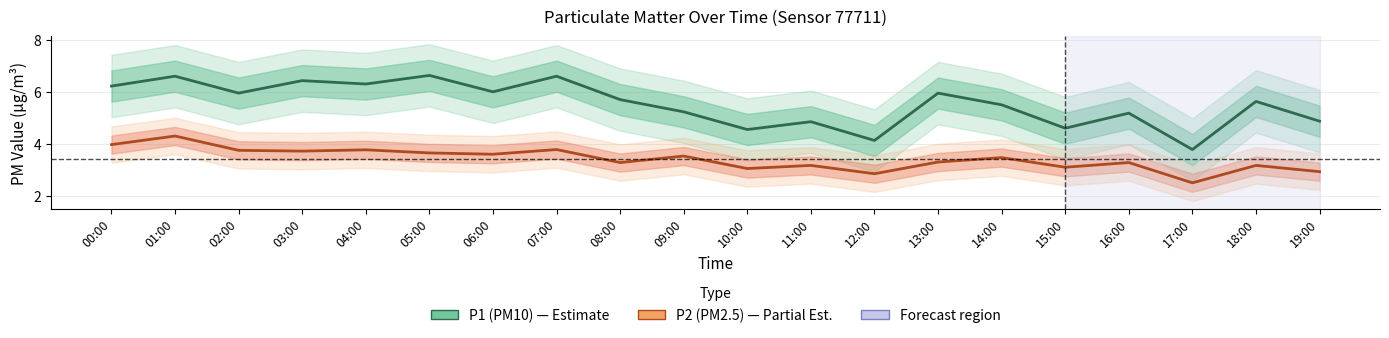

Which category has the lowest value across all series?

17:00